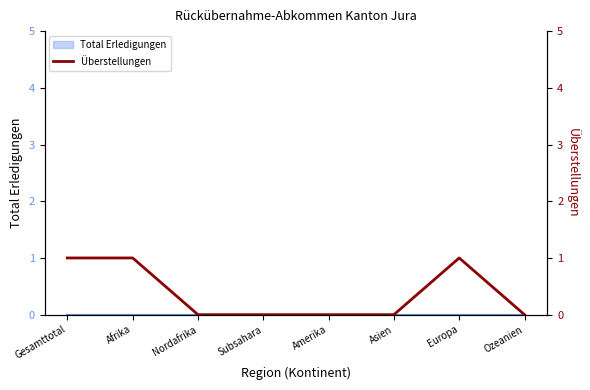

Does the chart display data point markers on the line(s)?

No